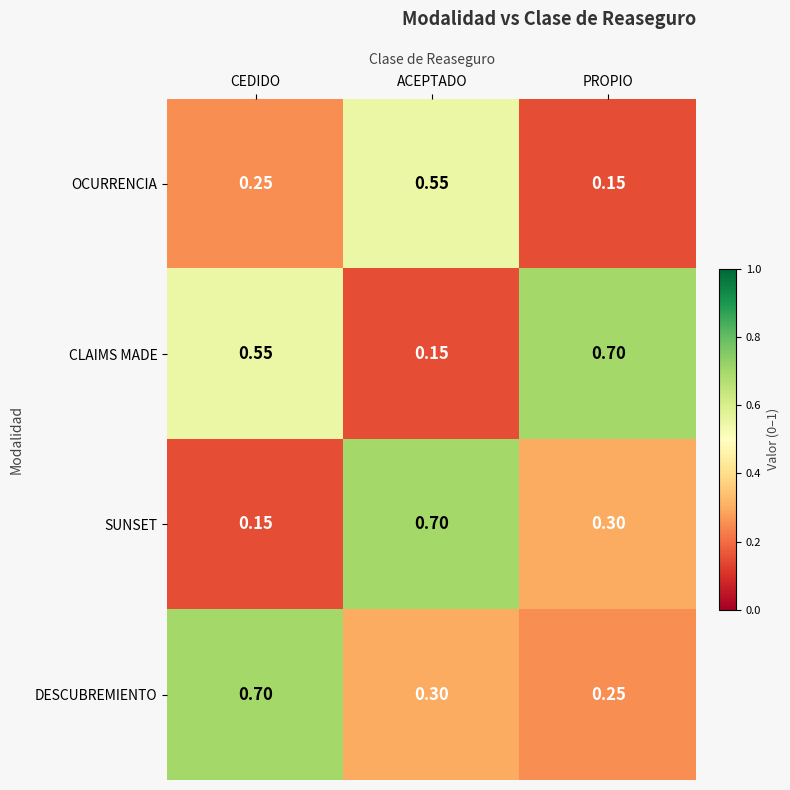

At which label is OCURRENCIA closest to 0?

PROPIO